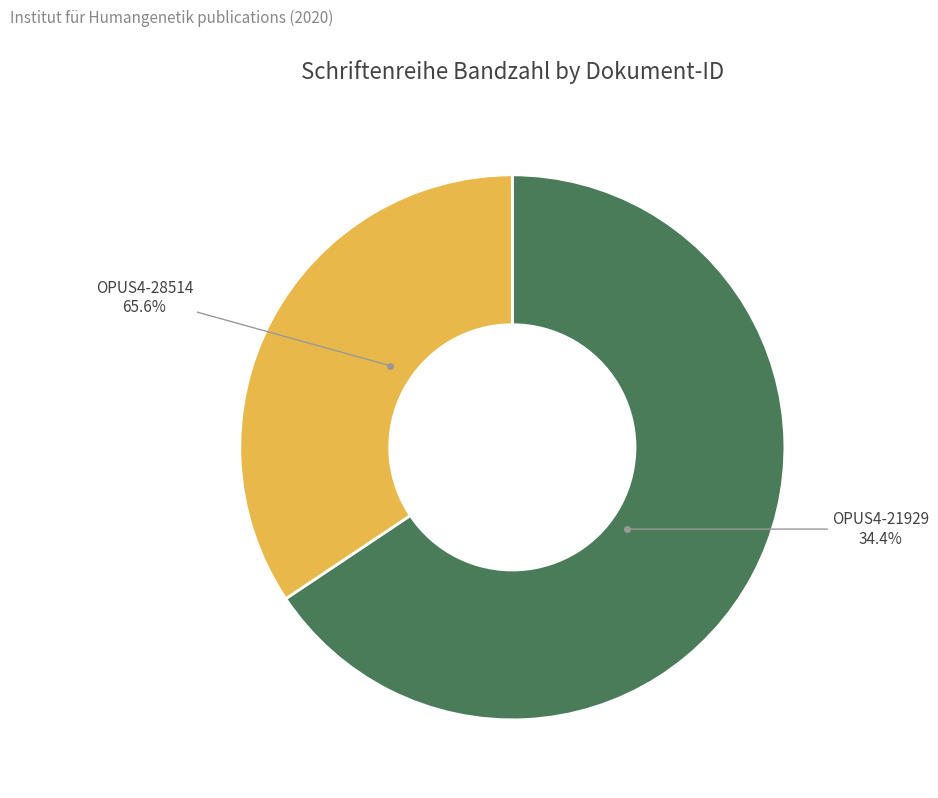

What percentage do OPUS4-28514 and OPUS4-21929 together represent?

100.0%